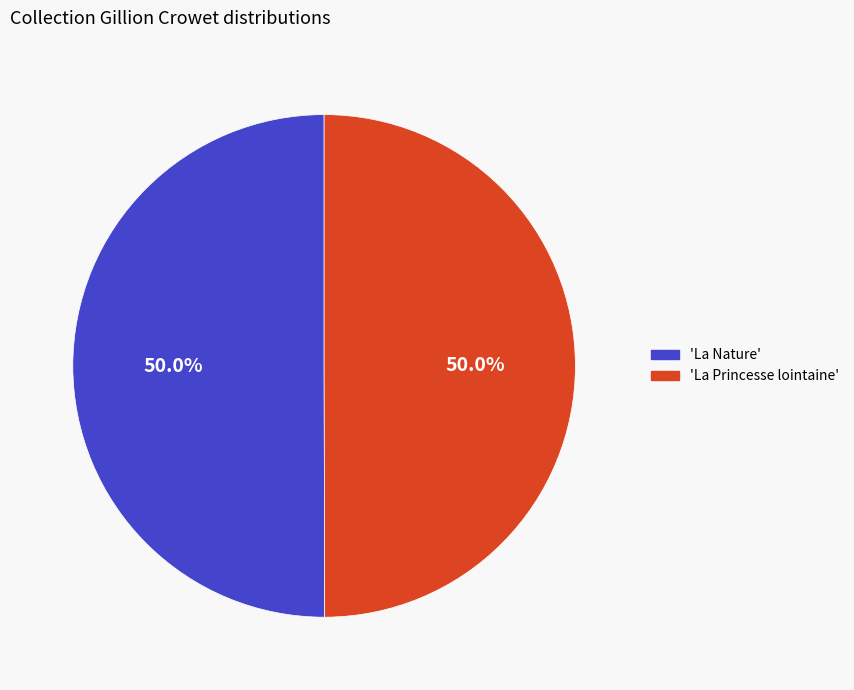

What is the ratio of the value at 'La Nature' to the value at 'La Princesse lointaine'?

1.0